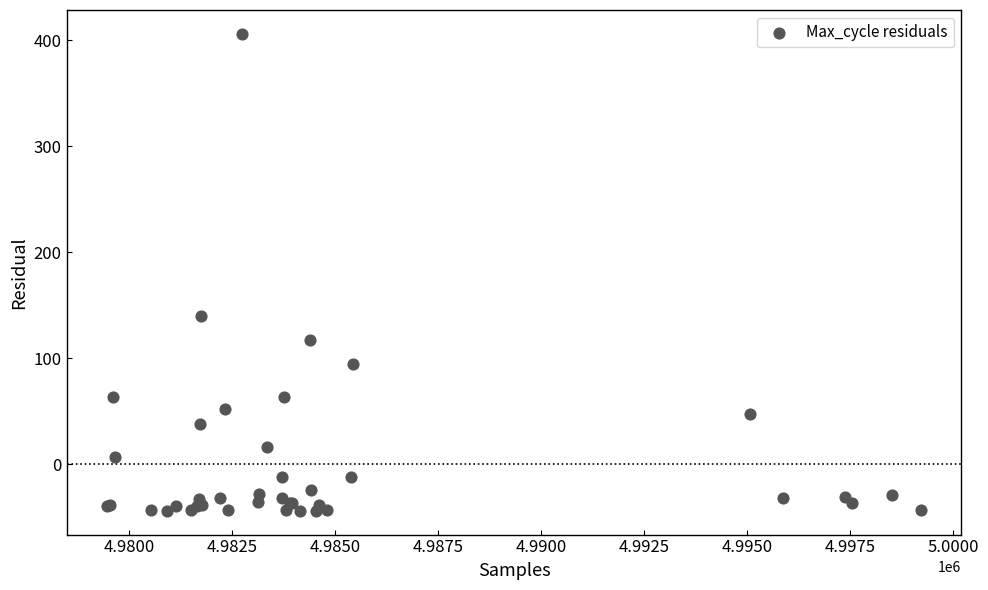

What Y value in the scatter plot is closest to 180?

139.9